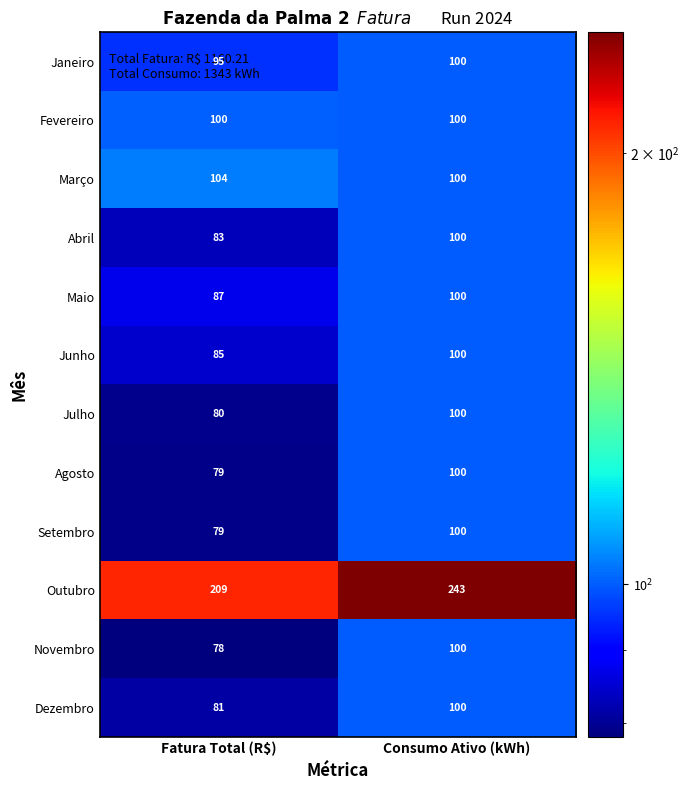

What is the maximum value shown in the chart?

243